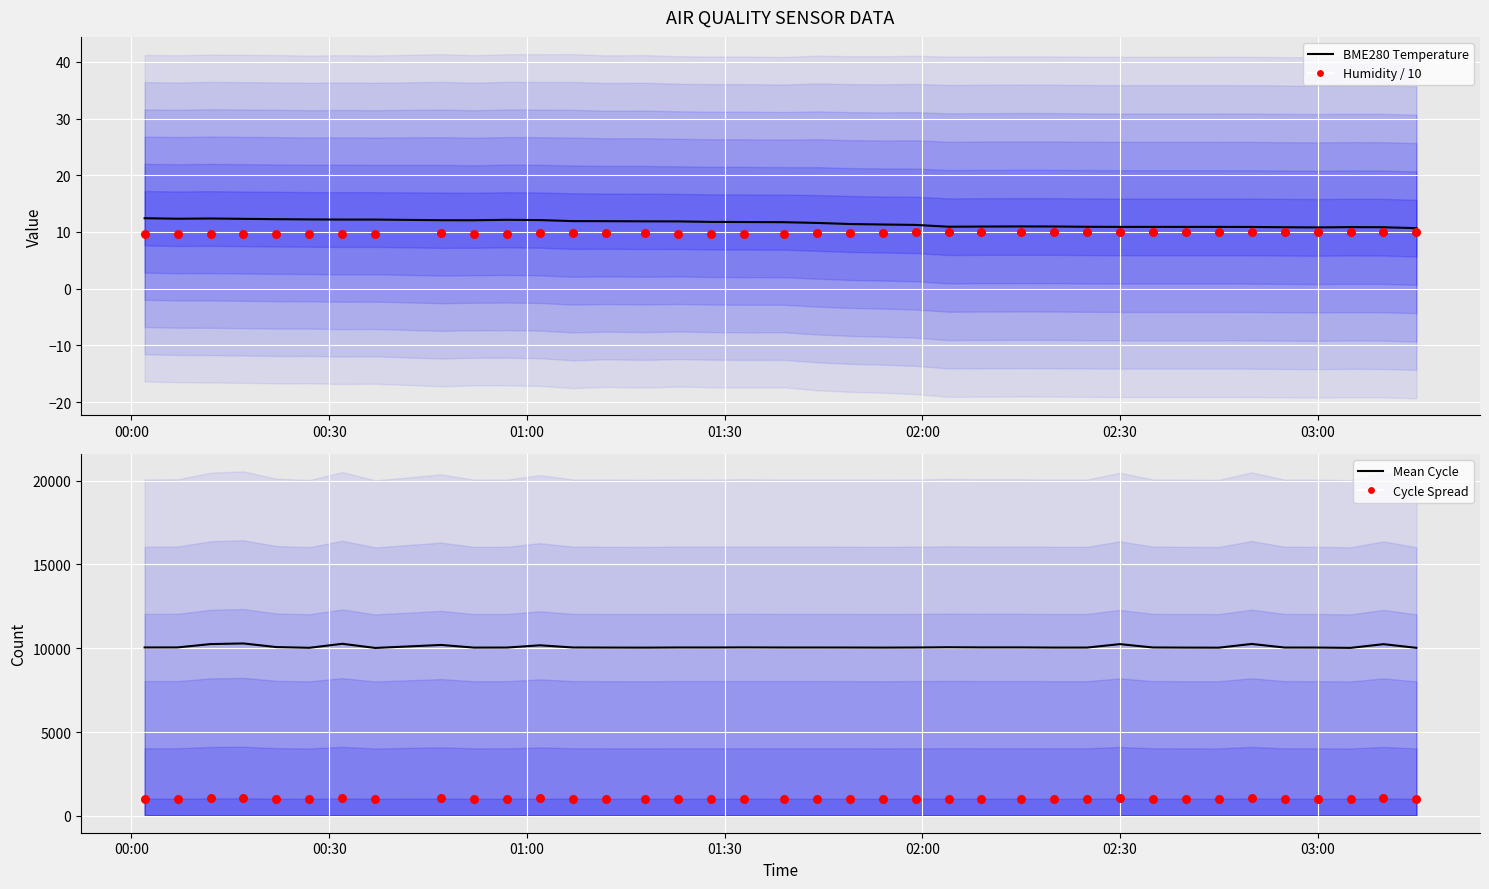

Which series has the widest spread of Y values?

Mean Cycle